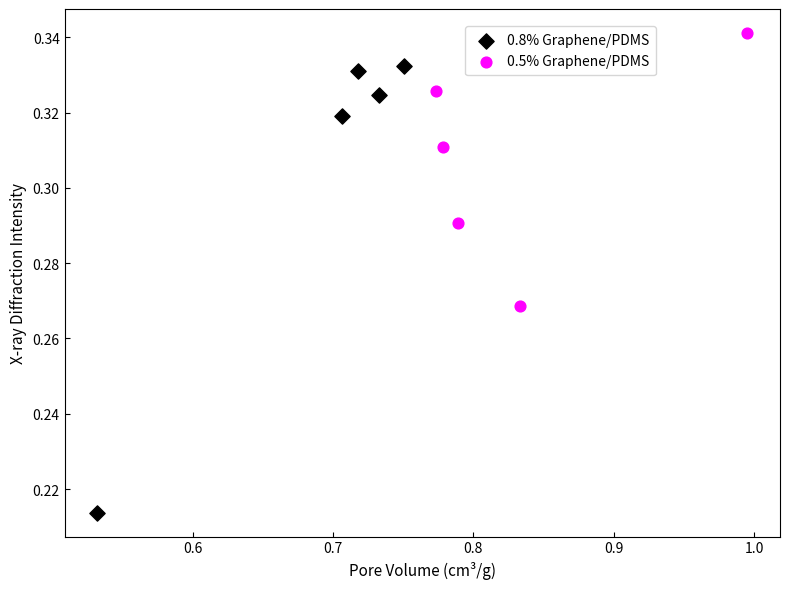

Which series contains the highest Y value?

0.5% Graphene/PDMS